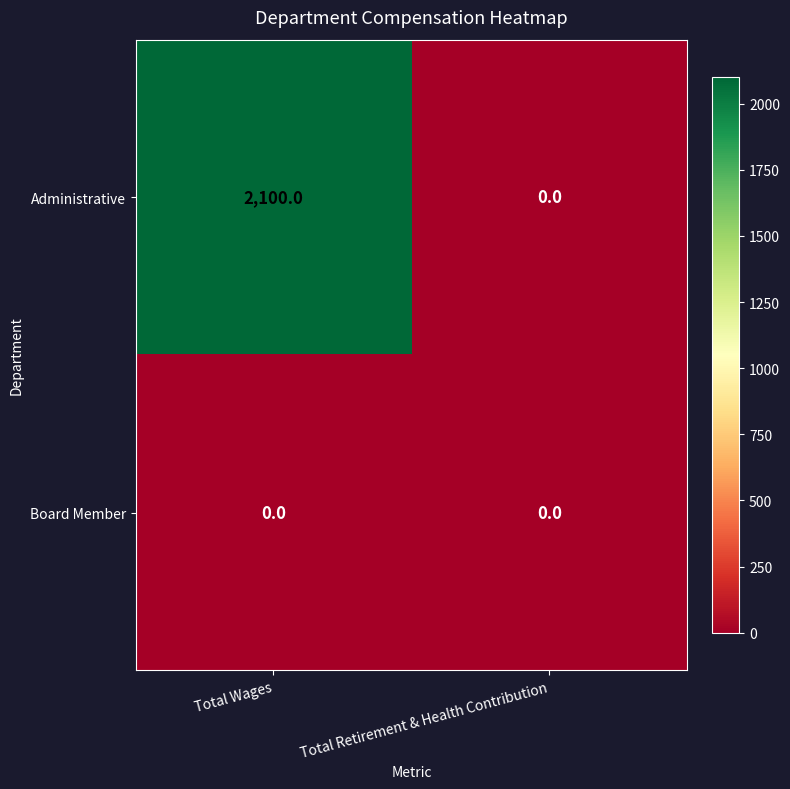

List the series in order of their peak value, lowest first.

Board Member, Administrative